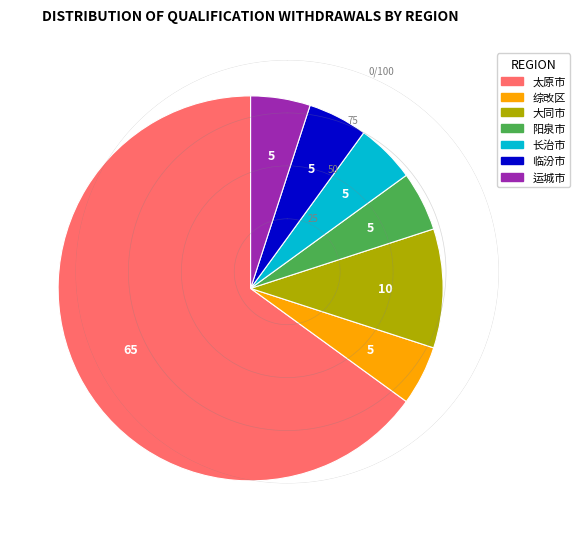

The 运城市 slice represents 5% of the pie. True or false?

True